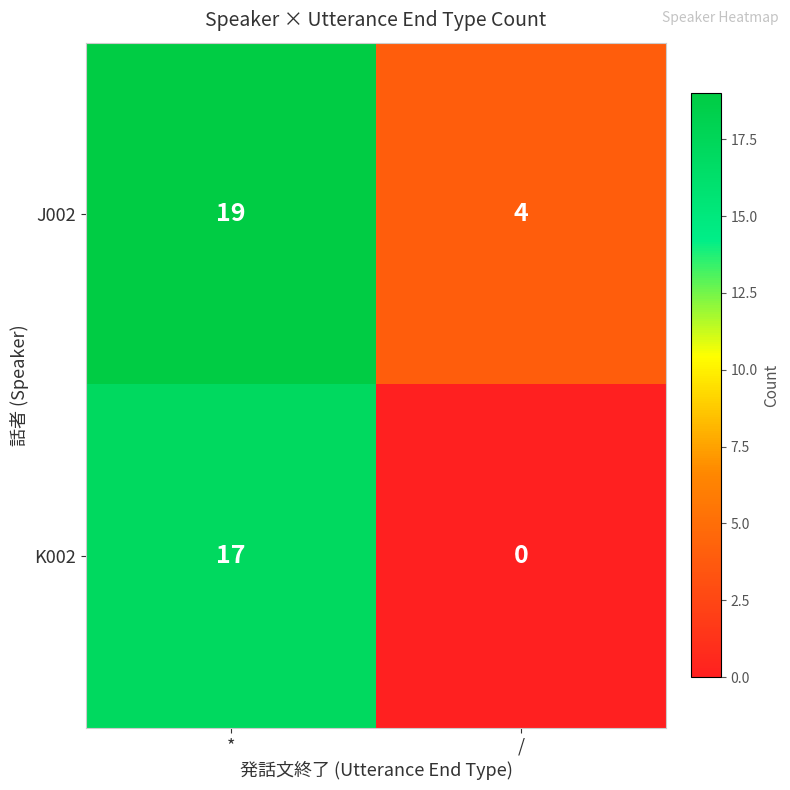

Rank the series by their maximum value, from highest to lowest.

J002, K002